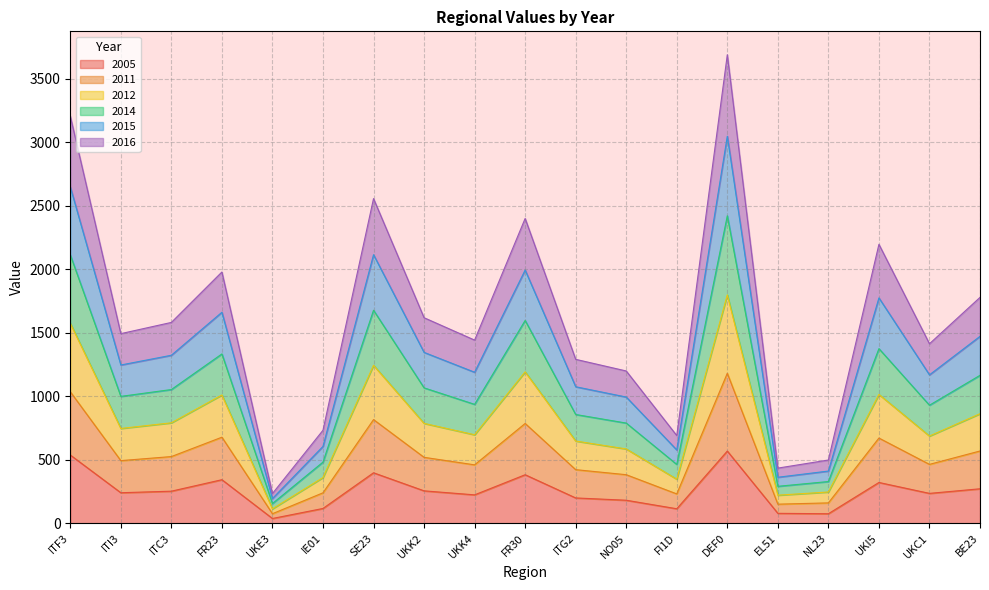

At which category is the sum across all series the highest?

DEF0